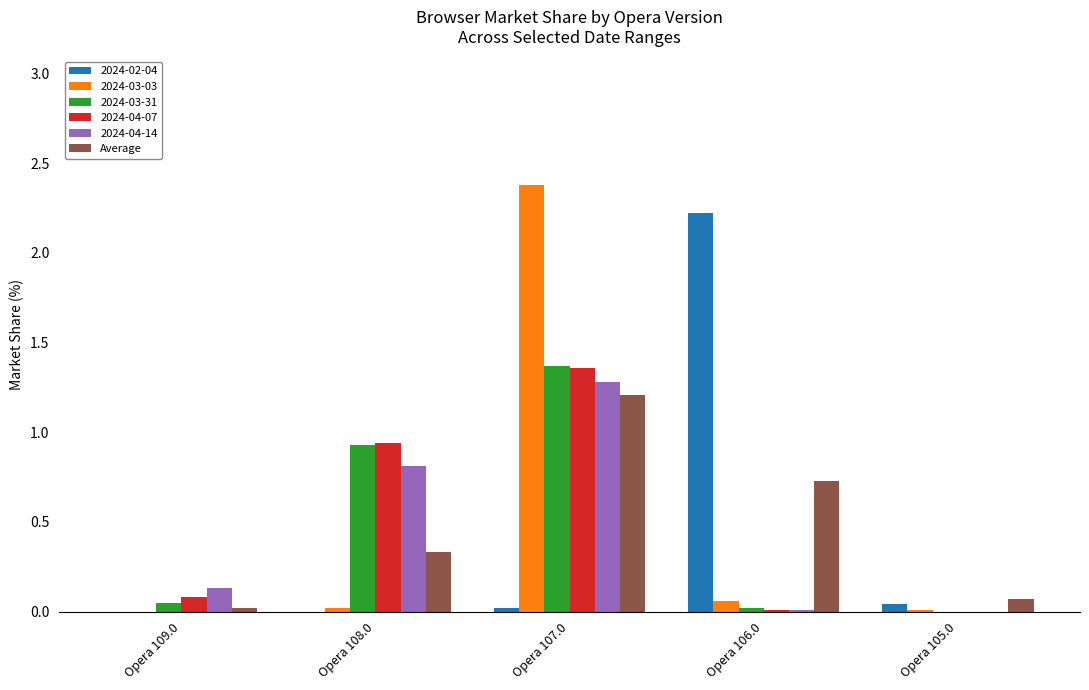

The 2024-03-03 series shows 3.3 at Opera 107.0. True or false?

False